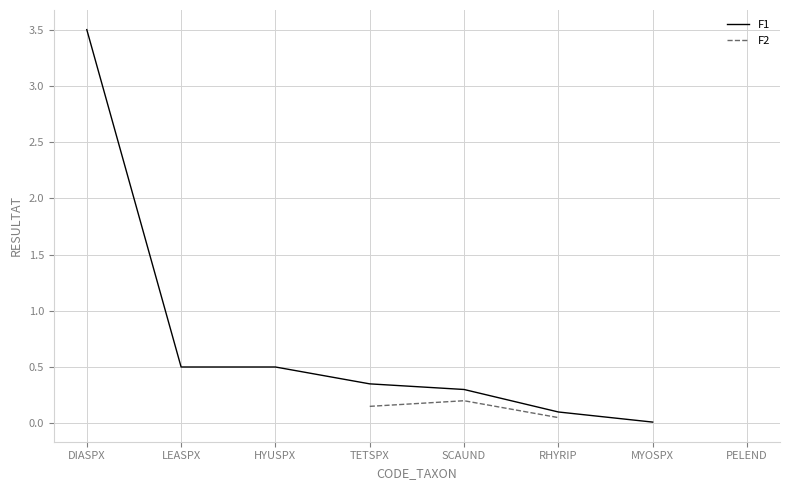

What is the greatest value displayed?

3.5